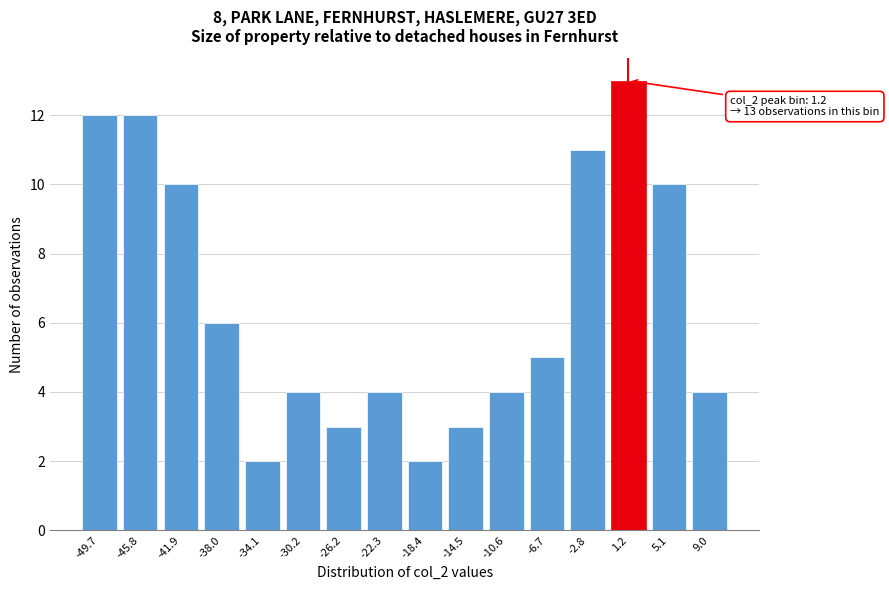

Reading right to left, extract all data points from this chart.

9.0=4	5.1=10	1.2=13	-2.8=11	-6.7=5	-10.6=4	-14.5=3	-18.4=2	-22.3=4	-26.2=3	-30.2=4	-34.1=2	-38.0=6	-41.9=10	-45.8=12	-49.7=12